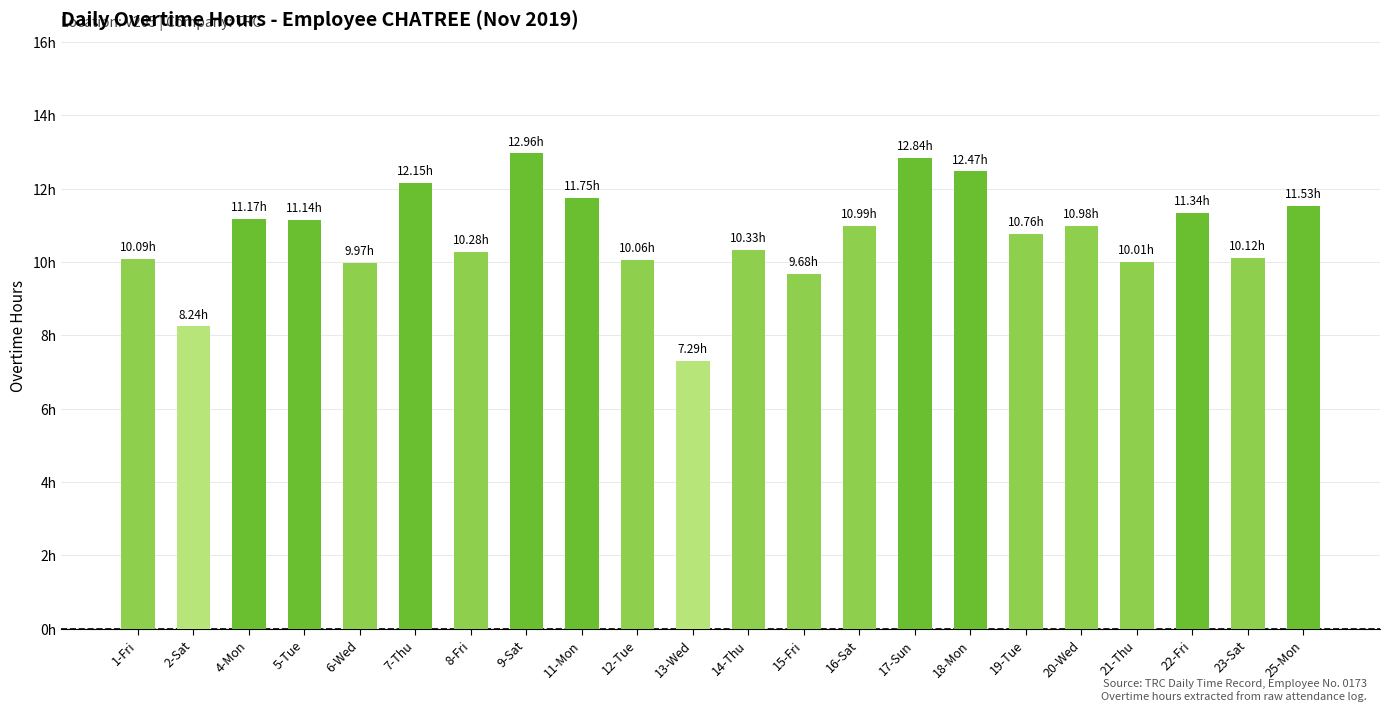

The value at 9-Sat is 19.4. True or false?

False